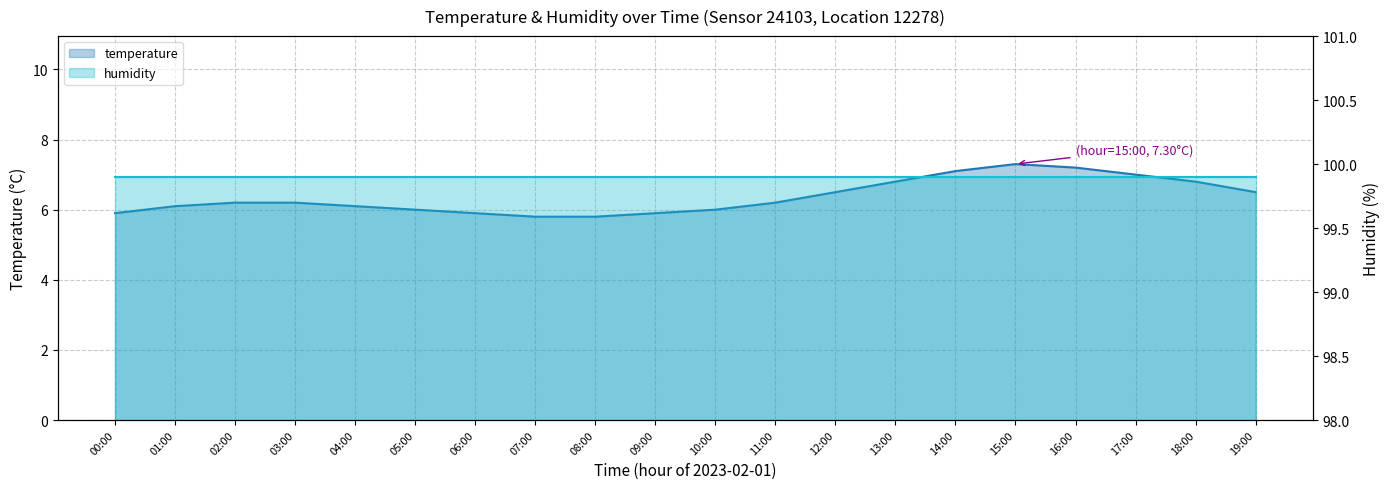

Is it true that the value at 07:00 is 5.8?

True